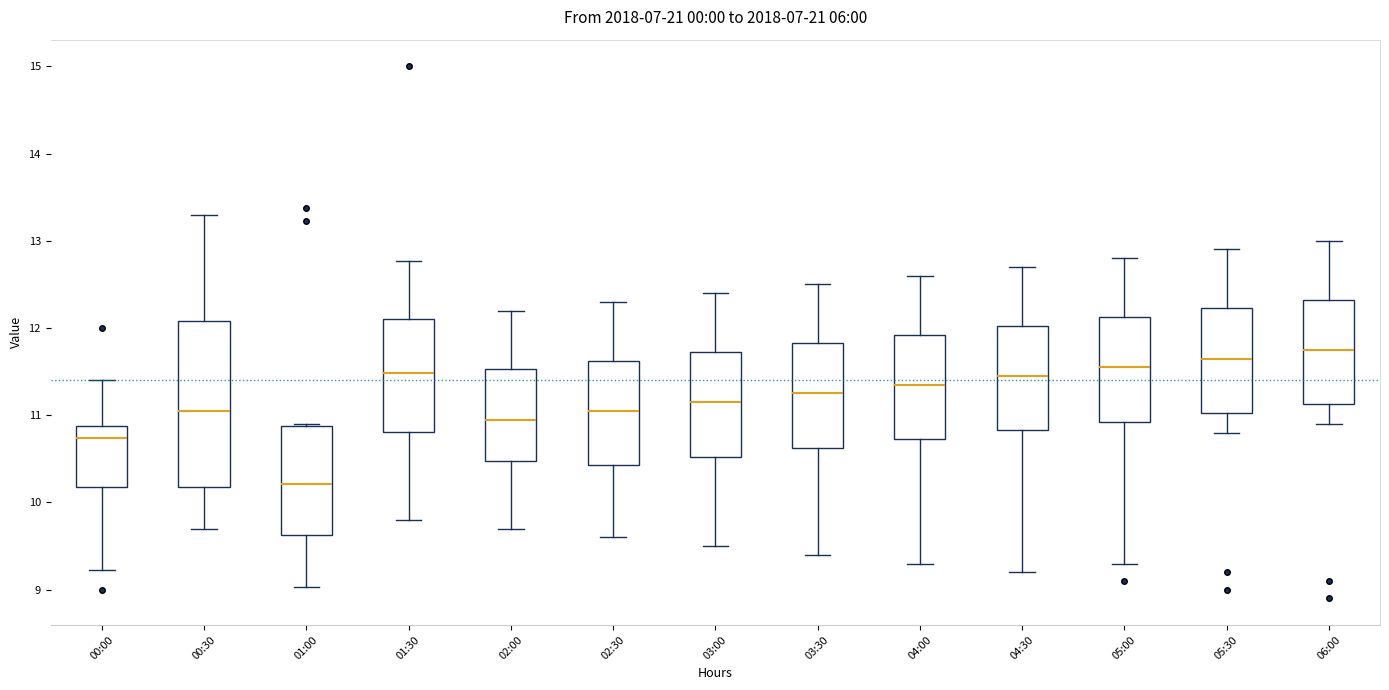

Reading left to right, transcribe this box plot: for each box, give where its median line is, the range the box spans, and where its two whiskers end, as read against the y-axis. The values are not printed on the chart, so give them approximately, as read against the axis.

00:00: median 10.7, box 10.2 to 10.9, whiskers 9.2 to 11.4
00:30: median 11.1, box 10.2 to 12.1, whiskers 9.7 to 13.3
01:00: median 10.2, box 9.6 to 10.9, whiskers 9.0 to 10.9
01:30: median 11.5, box 10.8 to 12.1, whiskers 9.8 to 12.8
02:00: median 11.0, box 10.5 to 11.5, whiskers 9.7 to 12.2
02:30: median 11.1, box 10.4 to 11.6, whiskers 9.6 to 12.3
03:00: median 11.2, box 10.5 to 11.7, whiskers 9.5 to 12.4
03:30: median 11.3, box 10.6 to 11.8, whiskers 9.4 to 12.5
04:00: median 11.4, box 10.7 to 11.9, whiskers 9.3 to 12.6
04:30: median 11.5, box 10.8 to 12.0, whiskers 9.2 to 12.7
05:00: median 11.6, box 10.9 to 12.1, whiskers 9.3 to 12.8
05:30: median 11.7, box 11.0 to 12.2, whiskers 10.8 to 12.9
06:00: median 11.8, box 11.1 to 12.3, whiskers 10.9 to 13.0